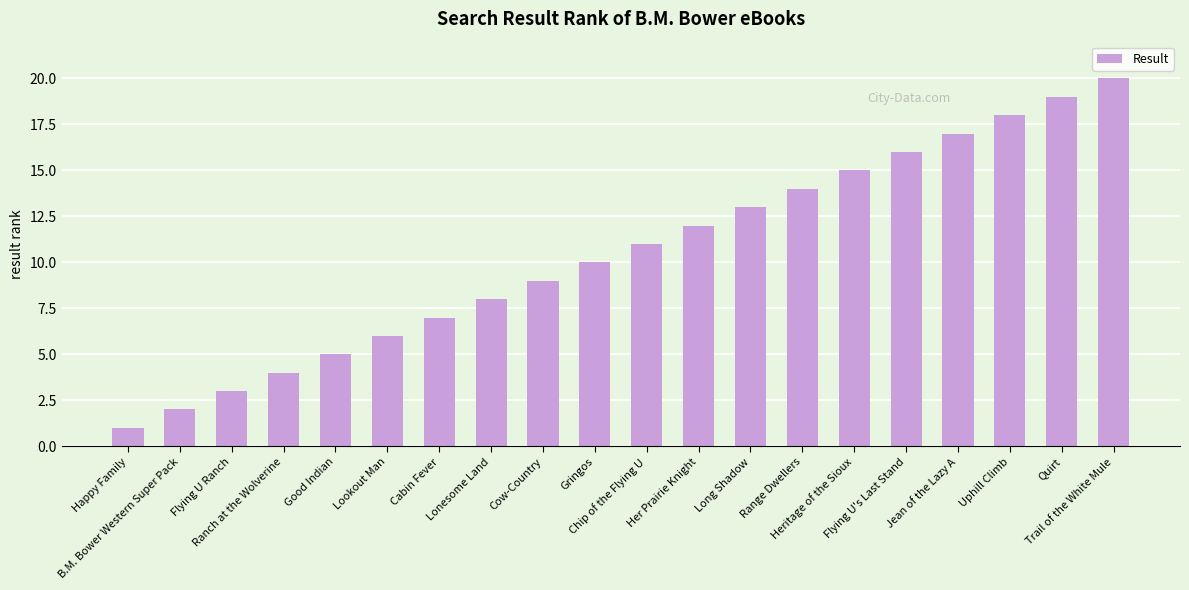

How many categories are shown in the chart?

20